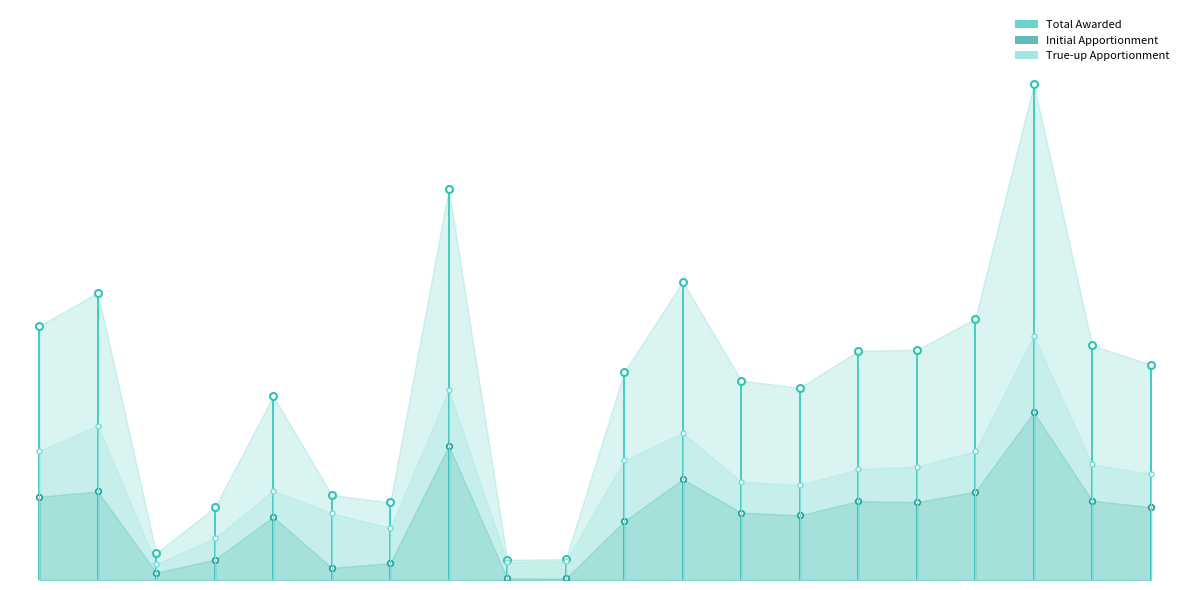

Which category has the highest value across all series?

Alliance Gertz-Ressler Richard Merkin